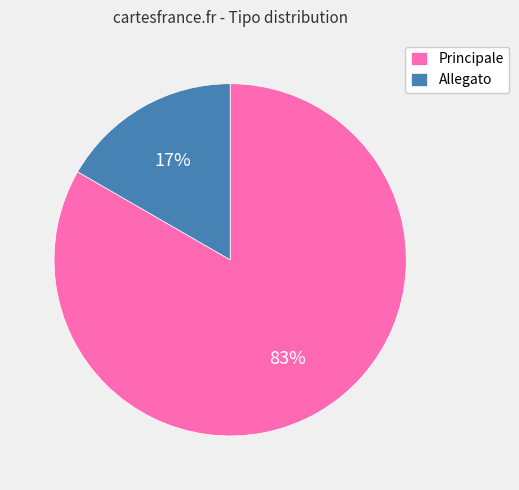

Does any single category account for the majority?

Yes